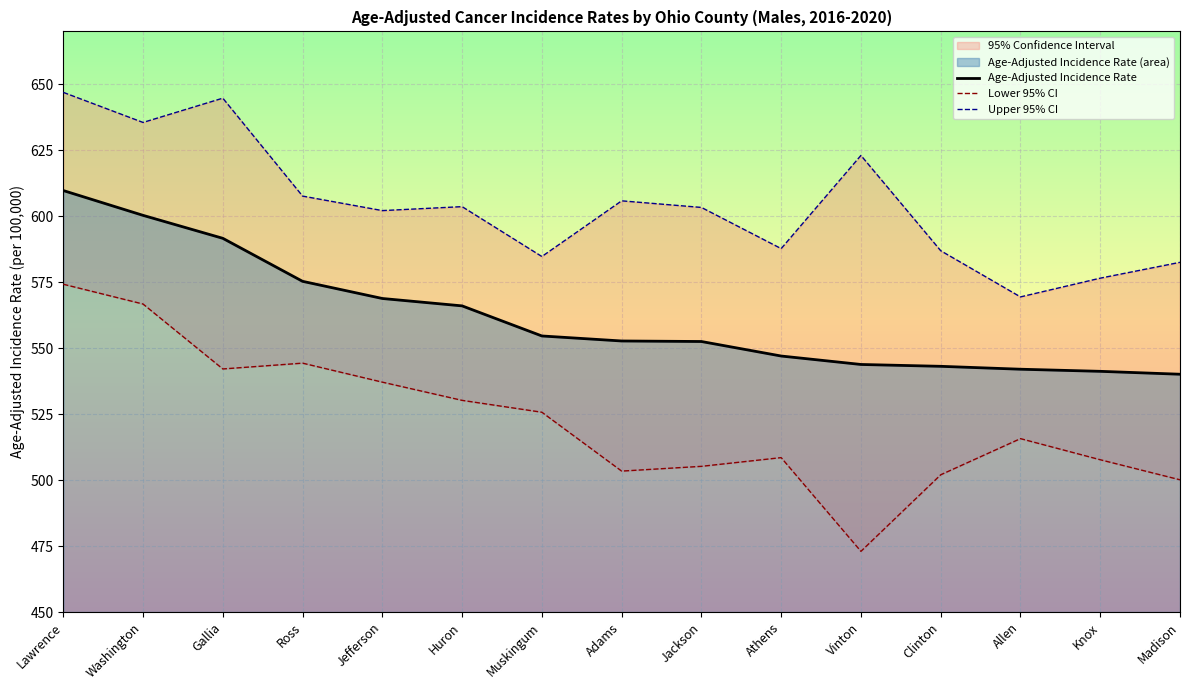

True or false: Upper 95% CI has more than 0 interior local peaks.

True